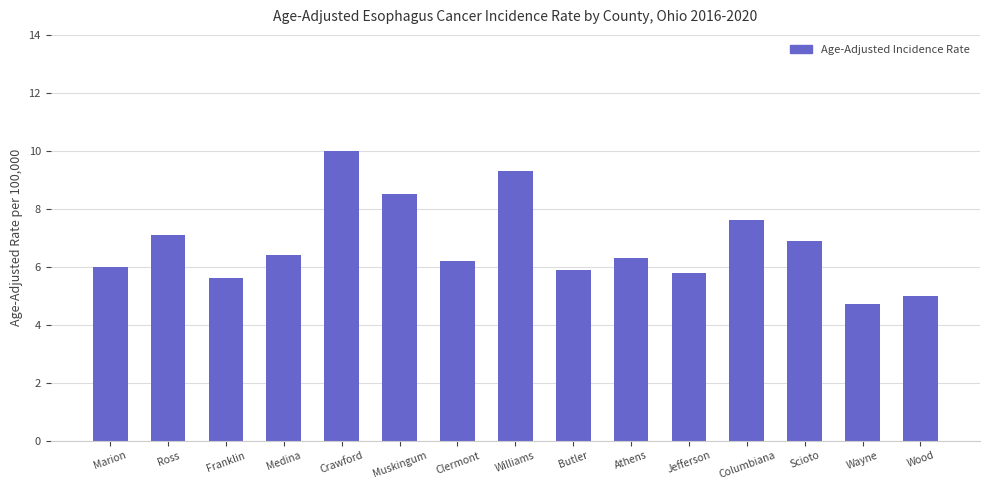

How many categories are shown in the chart?

15